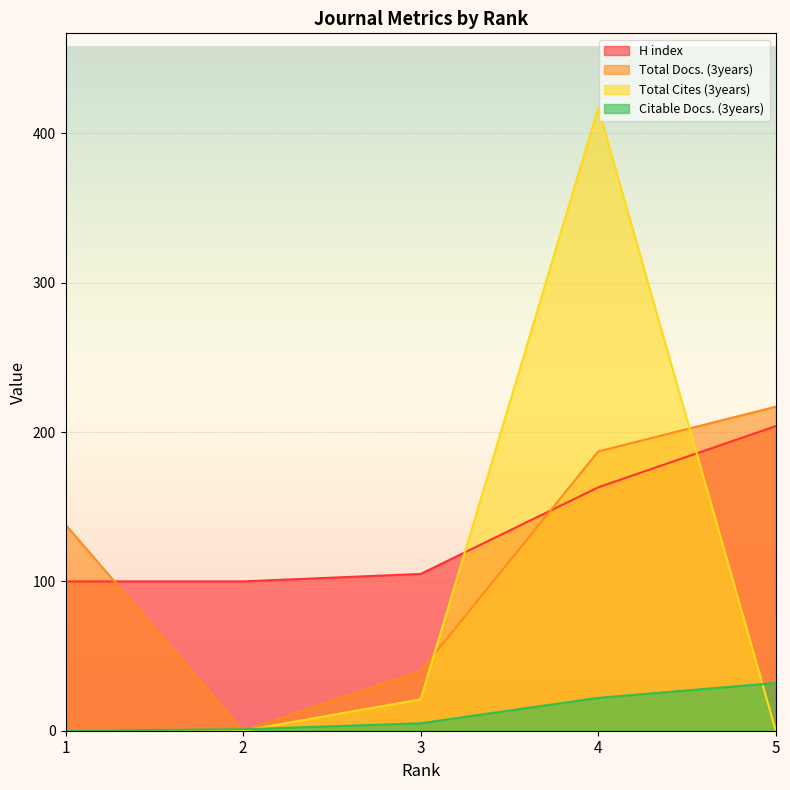

Which series has the largest total across all categories?

H index